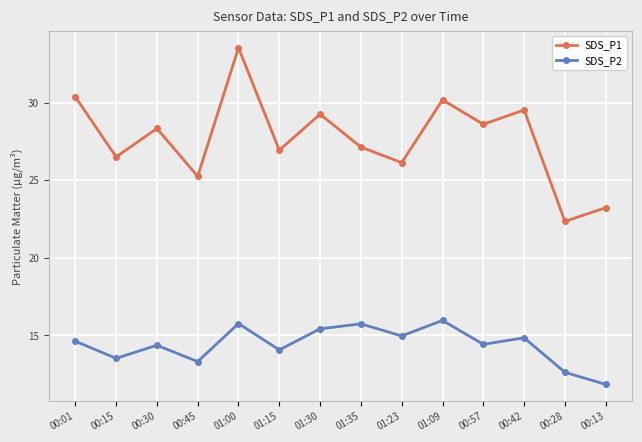

What is the difference between the SDS_P1 values at 00:28 and 01:15?

4.6